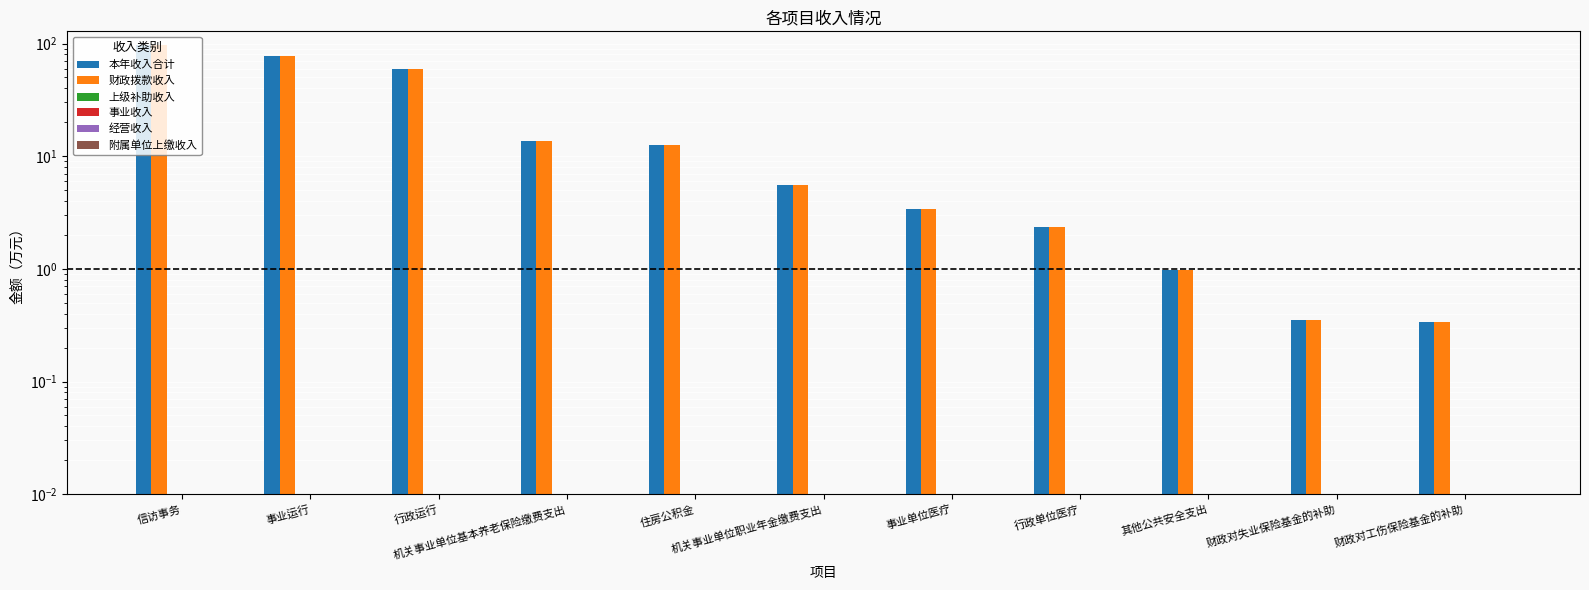

Rank the series at 行政单位医疗 from lowest to highest value.

上级补助收入, 事业收入, 经营收入, 附属单位上缴收入, 本年收入合计, 财政拨款收入